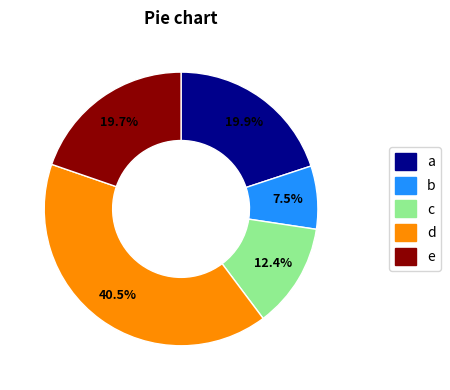

Is there any slice that represents more than half of the pie?

No